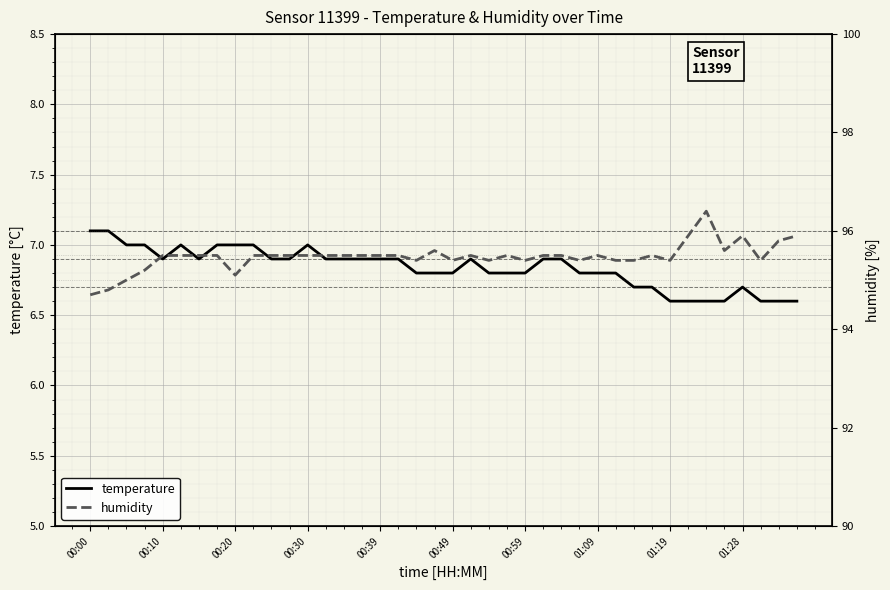

True or false: temperature and humidity intersect in this chart.

False